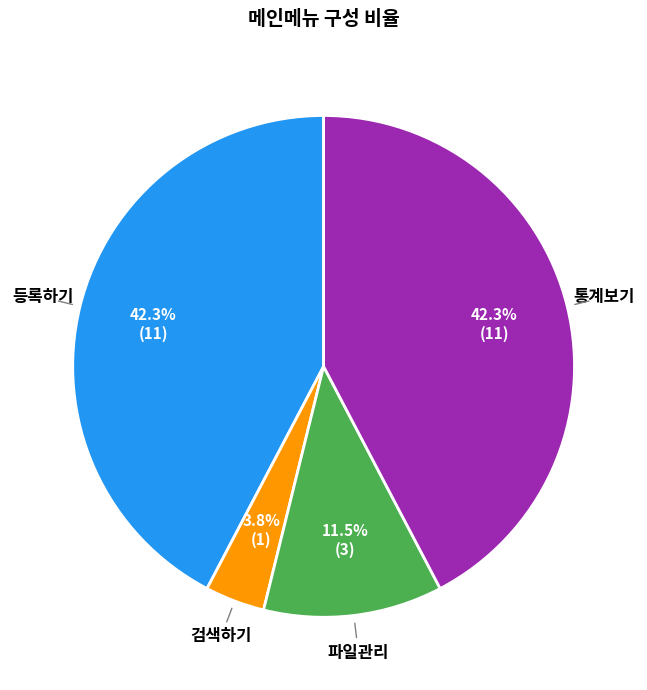

Does any single category account for the majority?

No